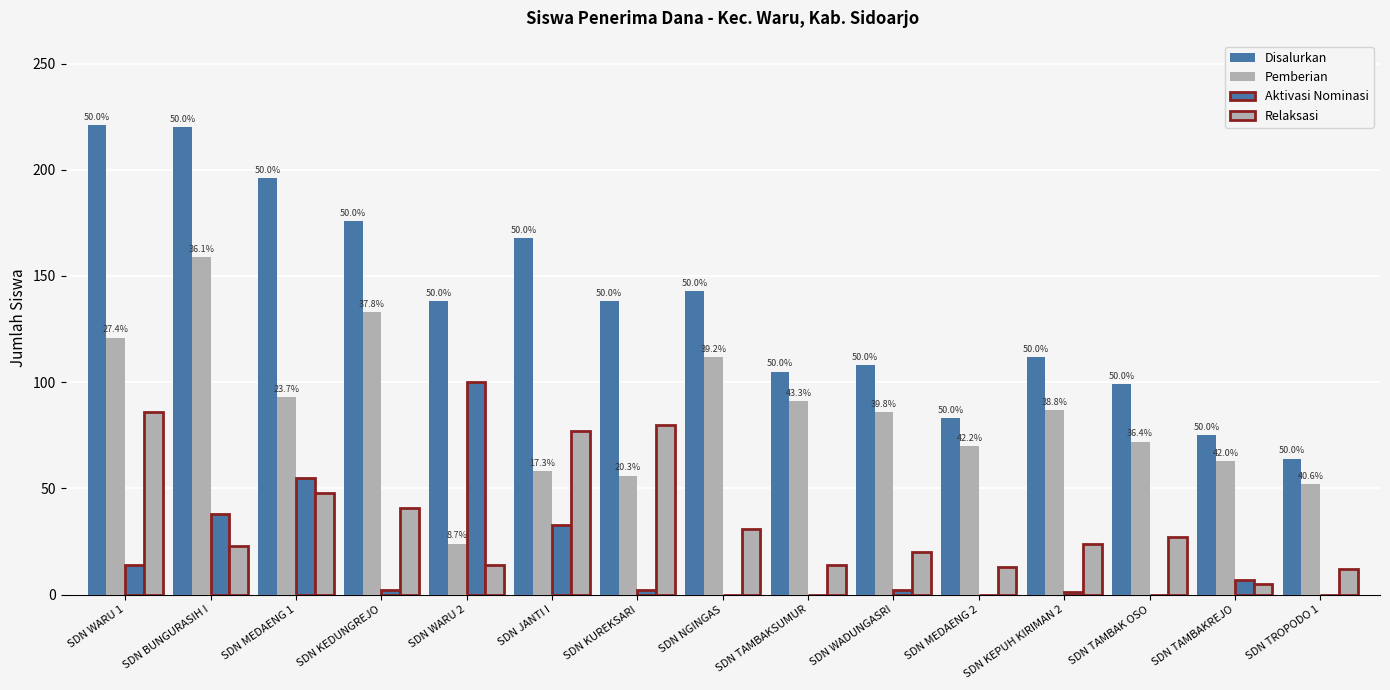

What is the difference between the Aktivasi Nominasi values at SDN KEPUH KIRIMAN 2 and SDN BUNGURASIH I?

37